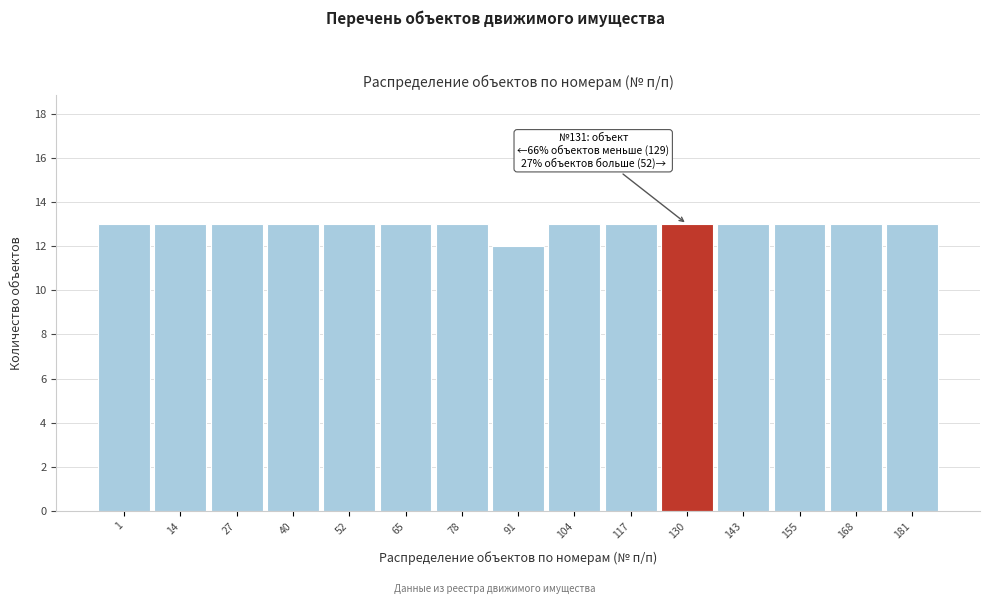

Reading right to left, list all the values displayed in this chart.

181=13	168=13	155=13	143=13	130=13	117=13	104=13	91=12	78=13	65=13	52=13	40=13	27=13	14=13	1=13